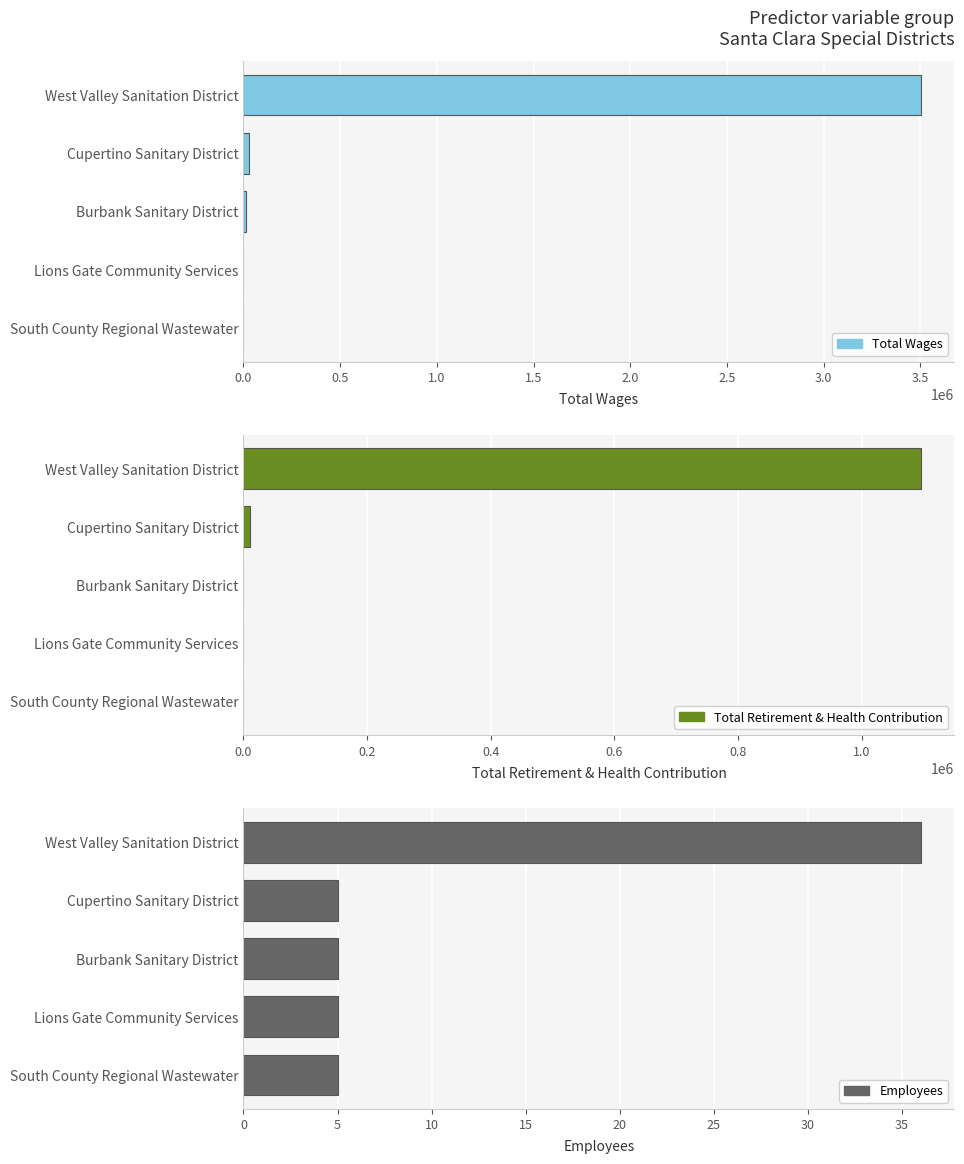

Count the number of categories in the chart.

5